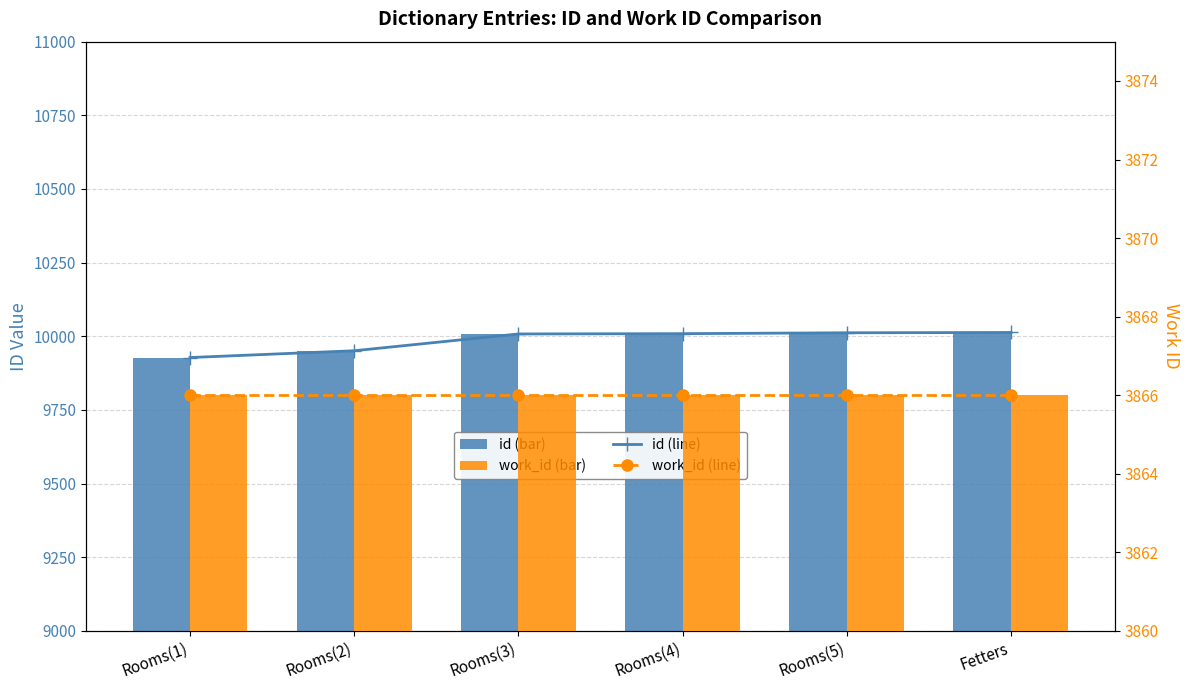

List the labels in order of work_id (line) value, largest first.

Rooms(1), Rooms(2), Rooms(3), Rooms(4), Rooms(5), Fetters